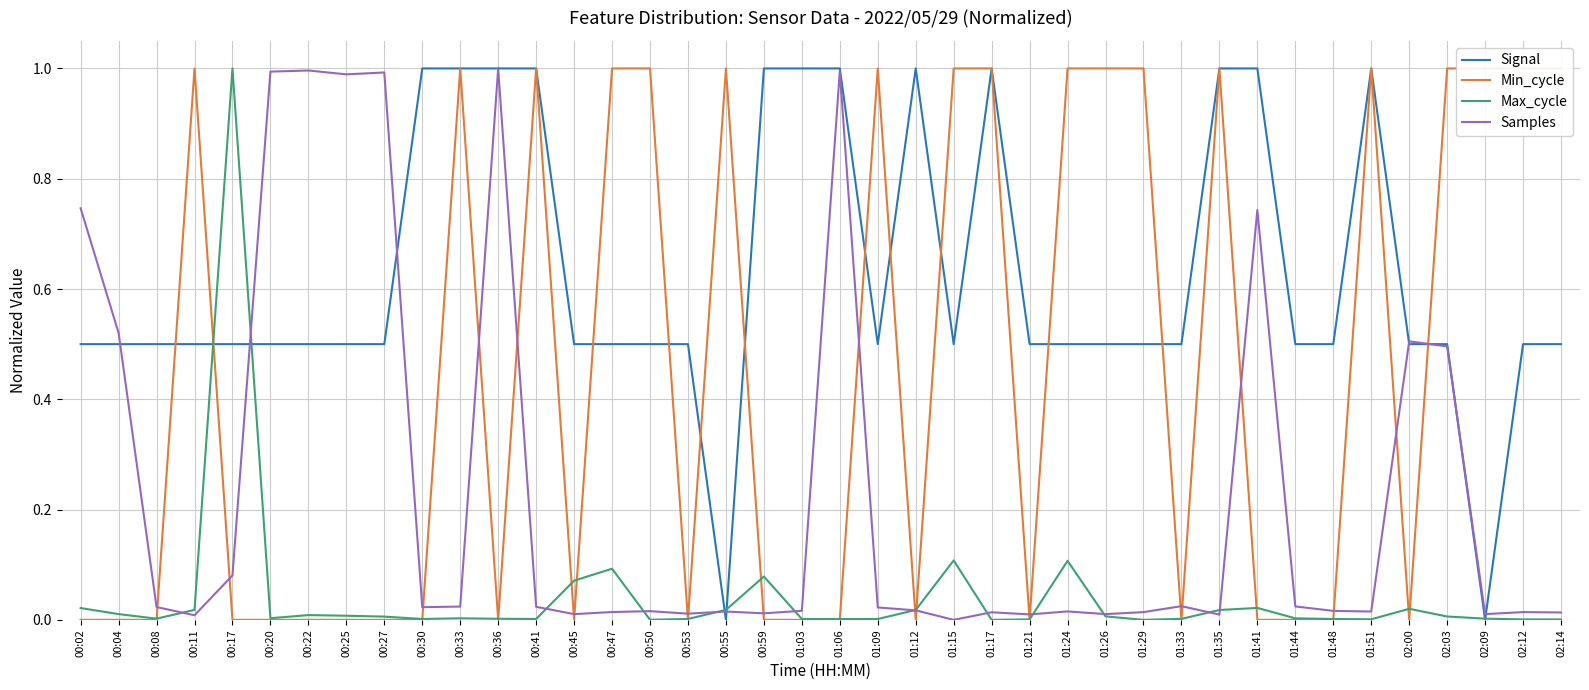

Reading left to right, what are all the values shown in this chart?

Signal: 00:02=0.5	00:04=0.5	00:08=0.5	00:11=0.5	00:17=0.5	00:20=0.5	00:22=0.5	00:25=0.5	00:27=0.5	00:30=1.0	00:33=1.0	00:36=1.0	00:41=1.0	00:45=0.5	00:47=0.5	00:50=0.5	00:53=0.5	00:55=0.0	00:59=1.0	01:03=1.0	01:06=1.0	01:09=0.5	01:12=1.0	01:15=0.5	01:17=1.0	01:21=0.5	01:24=0.5	01:26=0.5	01:29=0.5	01:33=0.5	01:35=1.0	01:41=1.0	01:44=0.5	01:48=0.5	01:51=1.0	02:00=0.5	02:03=0.5	02:09=0.0	02:12=0.5	02:14=0.5
Min_cycle: 00:02=0.0	00:04=0.0	00:08=0.0	00:11=1.0	00:17=0.0	00:20=0.0	00:22=0.0	00:25=0.0	00:27=0.0	00:30=0.0	00:33=1.0	00:36=0.0	00:41=1.0	00:45=0.0	00:47=1.0	00:50=1.0	00:53=0.0	00:55=1.0	00:59=0.0	01:03=0.0	01:06=0.0	01:09=1.0	01:12=0.0	01:15=1.0	01:17=1.0	01:21=0.0	01:24=1.0	01:26=1.0	01:29=1.0	01:33=0.0	01:35=1.0	01:41=0.0	01:44=0.0	01:48=0.0	01:51=1.0	02:00=0.0	02:03=1.0	02:09=1.0	02:12=1.0	02:14=1.0
Max_cycle: 00:02=0.0	00:04=0.0	00:08=0.0	00:11=0.0	00:17=1.0	00:20=0.0	00:22=0.0	00:25=0.0	00:27=0.0	00:30=0.0	00:33=0.0	00:36=0.0	00:41=0.0	00:45=0.1	00:47=0.1	00:50=0.0	00:53=0.0	00:55=0.0	00:59=0.1	01:03=0.0	01:06=0.0	01:09=0.0	01:12=0.0	01:15=0.1	01:17=0.0	01:21=0.0	01:24=0.1	01:26=0.0	01:29=0.0	01:33=0.0	01:35=0.0	01:41=0.0	01:44=0.0	01:48=0.0	01:51=0.0	02:00=0.0	02:03=0.0	02:09=0.0	02:12=0.0	02:14=0.0
Samples: 00:02=0.7	00:04=0.5	00:08=0.0	00:11=0.0	00:17=0.1	00:20=1.0	00:22=1.0	00:25=1.0	00:27=1.0	00:30=0.0	00:33=0.0	00:36=1.0	00:41=0.0	00:45=0.0	00:47=0.0	00:50=0.0	00:53=0.0	00:55=0.0	00:59=0.0	01:03=0.0	01:06=1.0	01:09=0.0	01:12=0.0	01:15=0.0	01:17=0.0	01:21=0.0	01:24=0.0	01:26=0.0	01:29=0.0	01:33=0.0	01:35=0.0	01:41=0.7	01:44=0.0	01:48=0.0	01:51=0.0	02:00=0.5	02:03=0.5	02:09=0.0	02:12=0.0	02:14=0.0